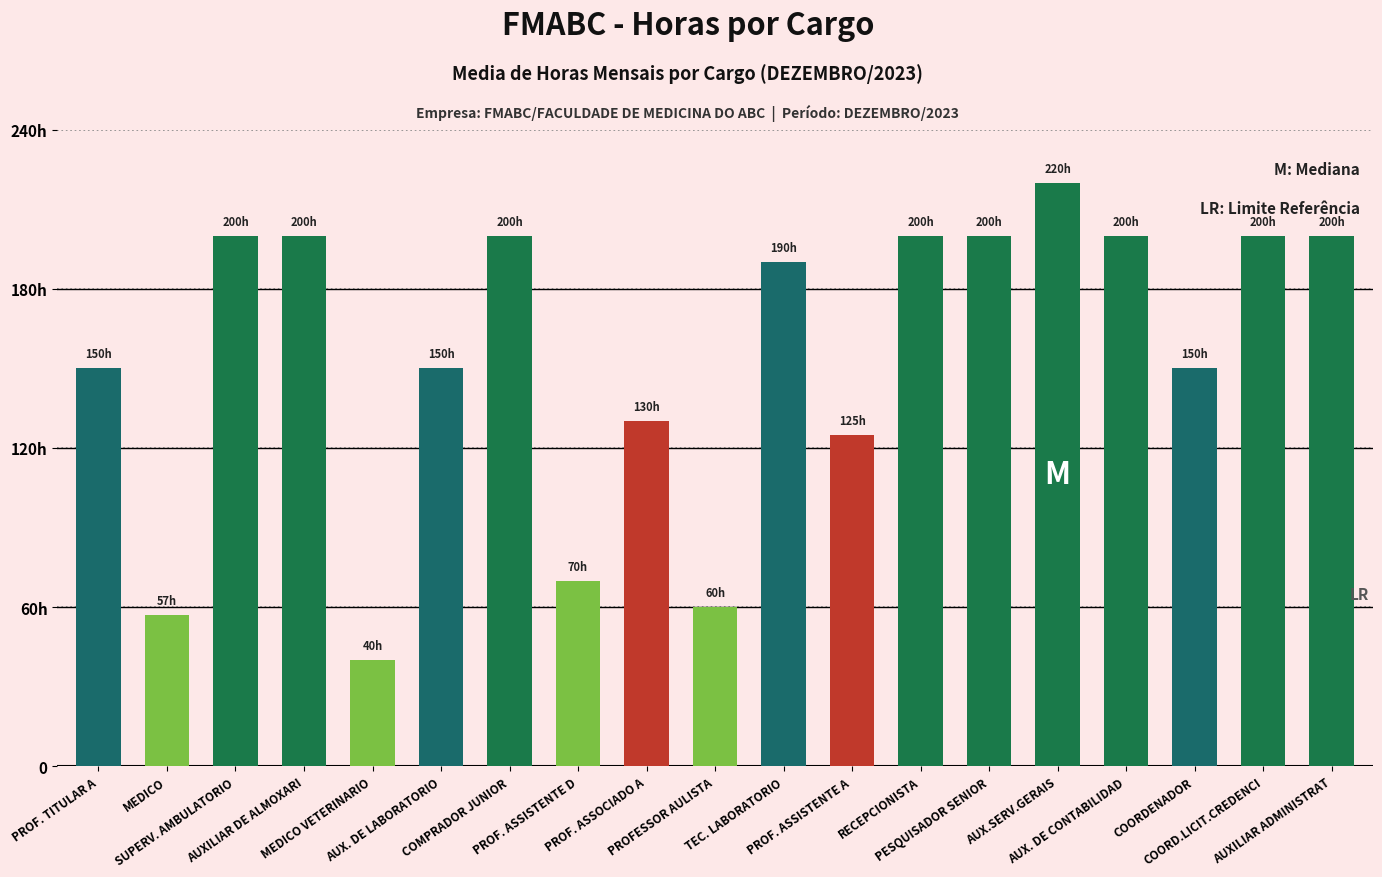

Is it true that the value at TEC. LABORATORIO is 190?

True